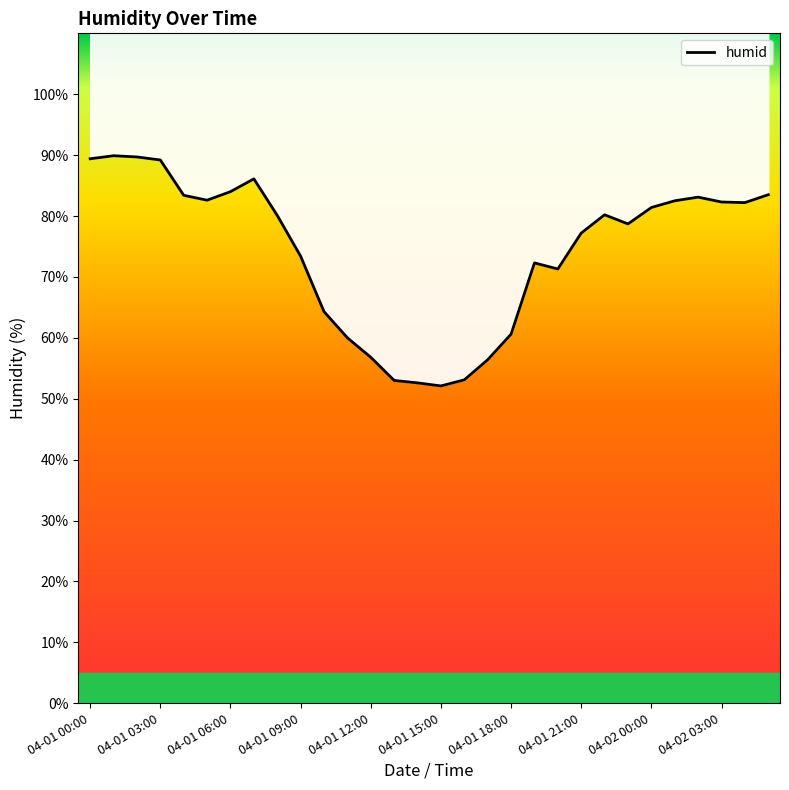

What is the difference between the maximum and minimum values?

37.8